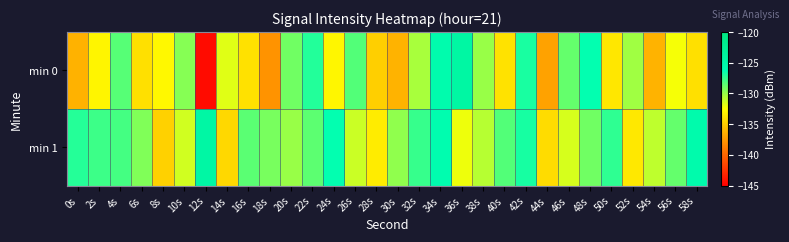

Reading left to right, extract all data points from this chart.

min 0: 0s=-136.2	2s=-132.9	4s=-128.4	6s=-134.0	8s=-132.8	10s=-129.6	12s=-144.4	14s=-131.7	16s=-134.0	18s=-137.8	20s=-129.0	22s=-127.1	24s=-132.9	26s=-128.3	28s=-134.8	30s=-136.2	32s=-130.4	34s=-125.7	36s=-124.4	38s=-130.0	40s=-133.9	42s=-126.9	44s=-137.0	46s=-128.7	48s=-126.3	50s=-133.7	52s=-130.2	54s=-136.2	56s=-132.3	58s=-134.0
min 1: 0s=-127.2	2s=-127.7	4s=-128.0	6s=-129.4	8s=-134.7	10s=-131.4	12s=-124.5	14s=-134.4	16s=-128.5	18s=-129.2	20s=-130.0	22s=-128.5	24s=-126.3	26s=-131.2	28s=-133.4	30s=-129.8	32s=-127.6	34s=-125.9	36s=-132.1	38s=-130.7	40s=-128.3	42s=-126.8	44s=-134.2	46s=-131.5	48s=-129.0	50s=-127.4	52s=-133.6	54s=-130.9	56s=-128.7	58s=-125.5